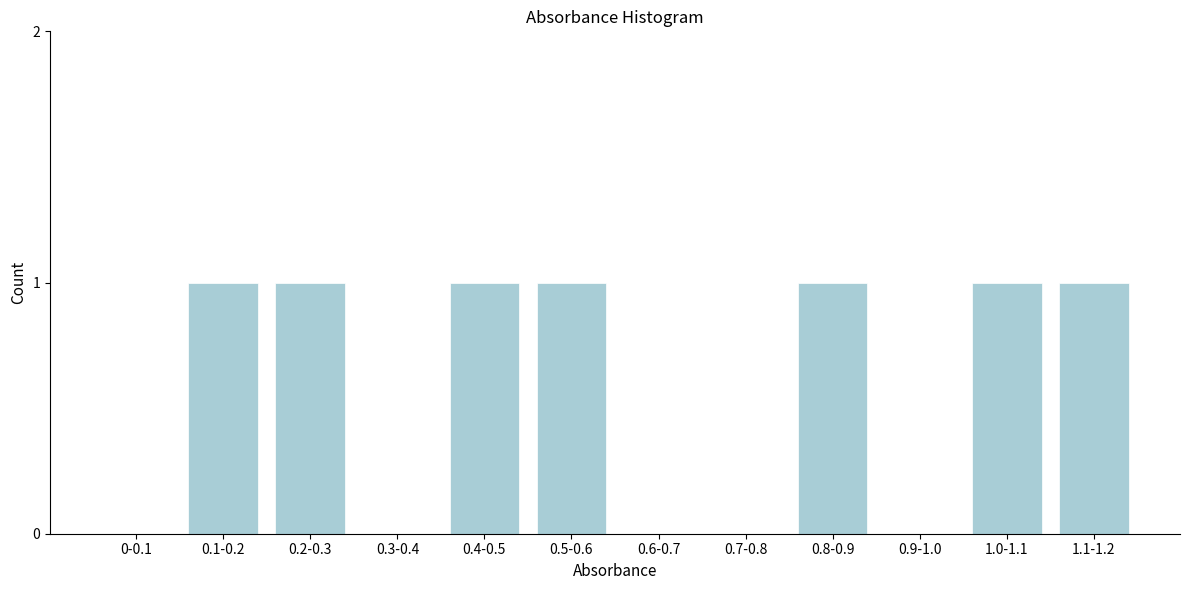

Reading left to right, extract all data points from this chart.

0-0.1=0	0.1-0.2=1	0.2-0.3=1	0.3-0.4=0	0.4-0.5=1	0.5-0.6=1	0.6-0.7=0	0.7-0.8=0	0.8-0.9=1	0.9-1.0=0	1.0-1.1=1	1.1-1.2=1